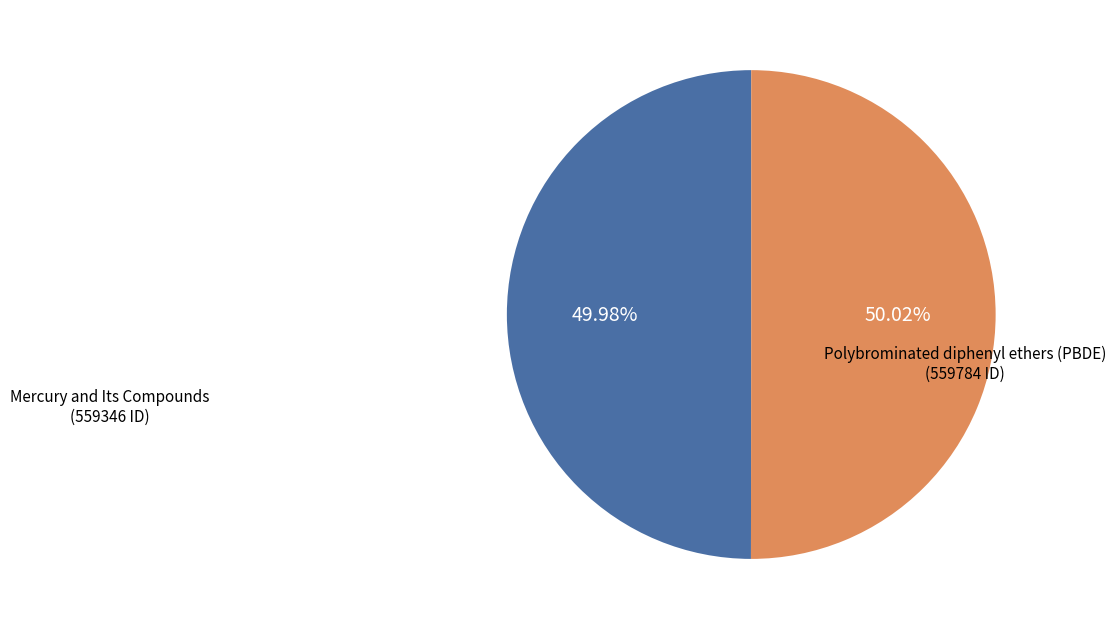

Is there any slice that represents more than half of the pie?

Yes